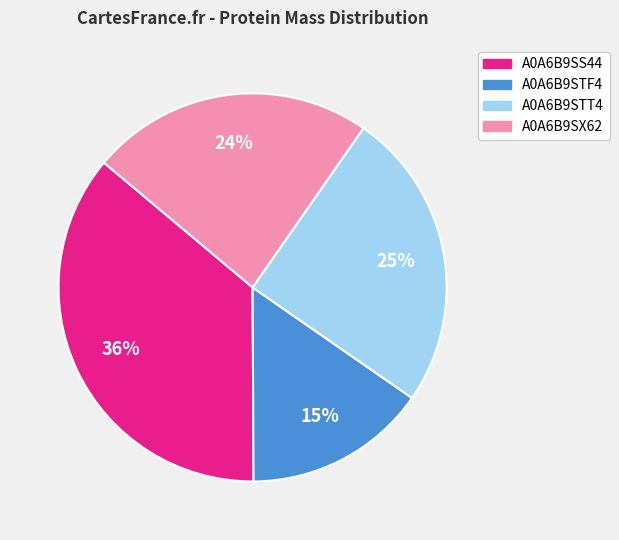

What is the largest slice in the pie chart?

A0A6B9SS44